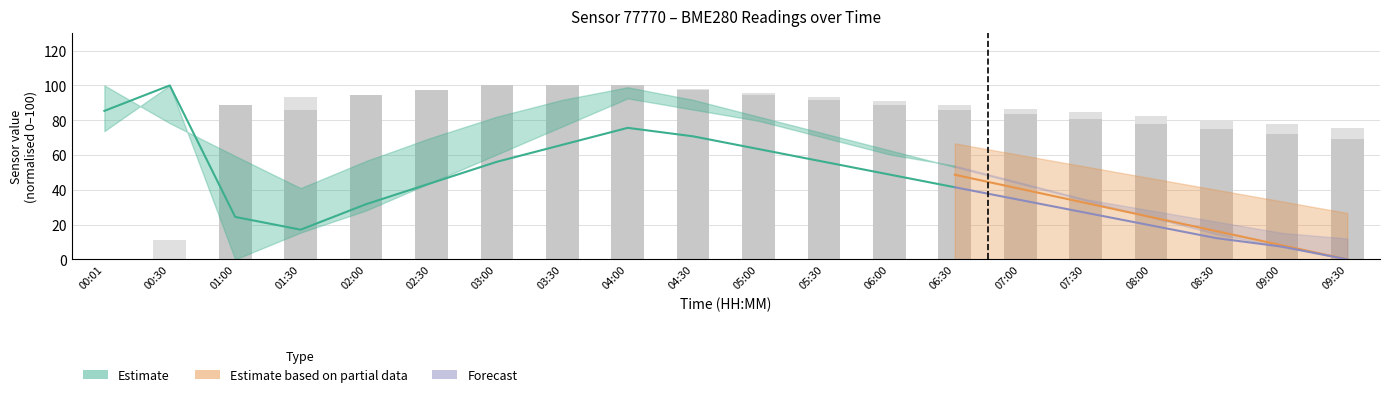

What is the value of the 9th bar from the left?

100.0